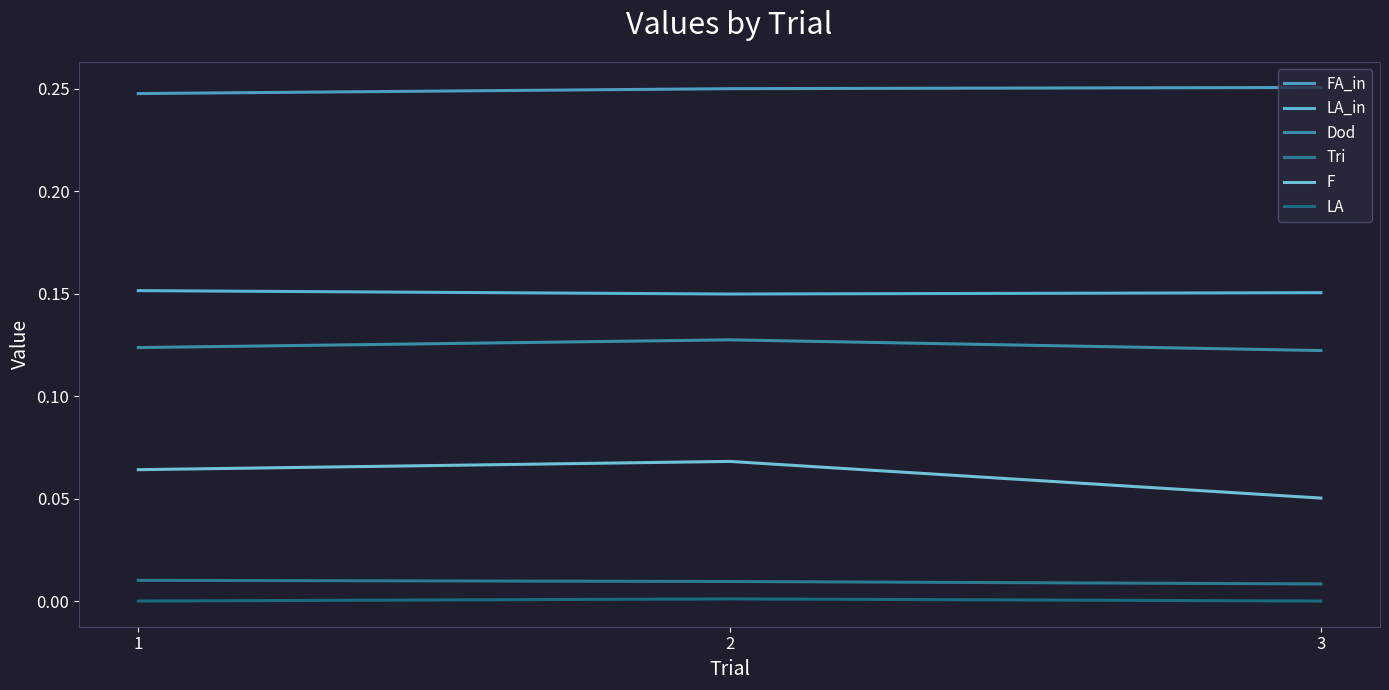

Does the chart display data point markers on the line(s)?

No